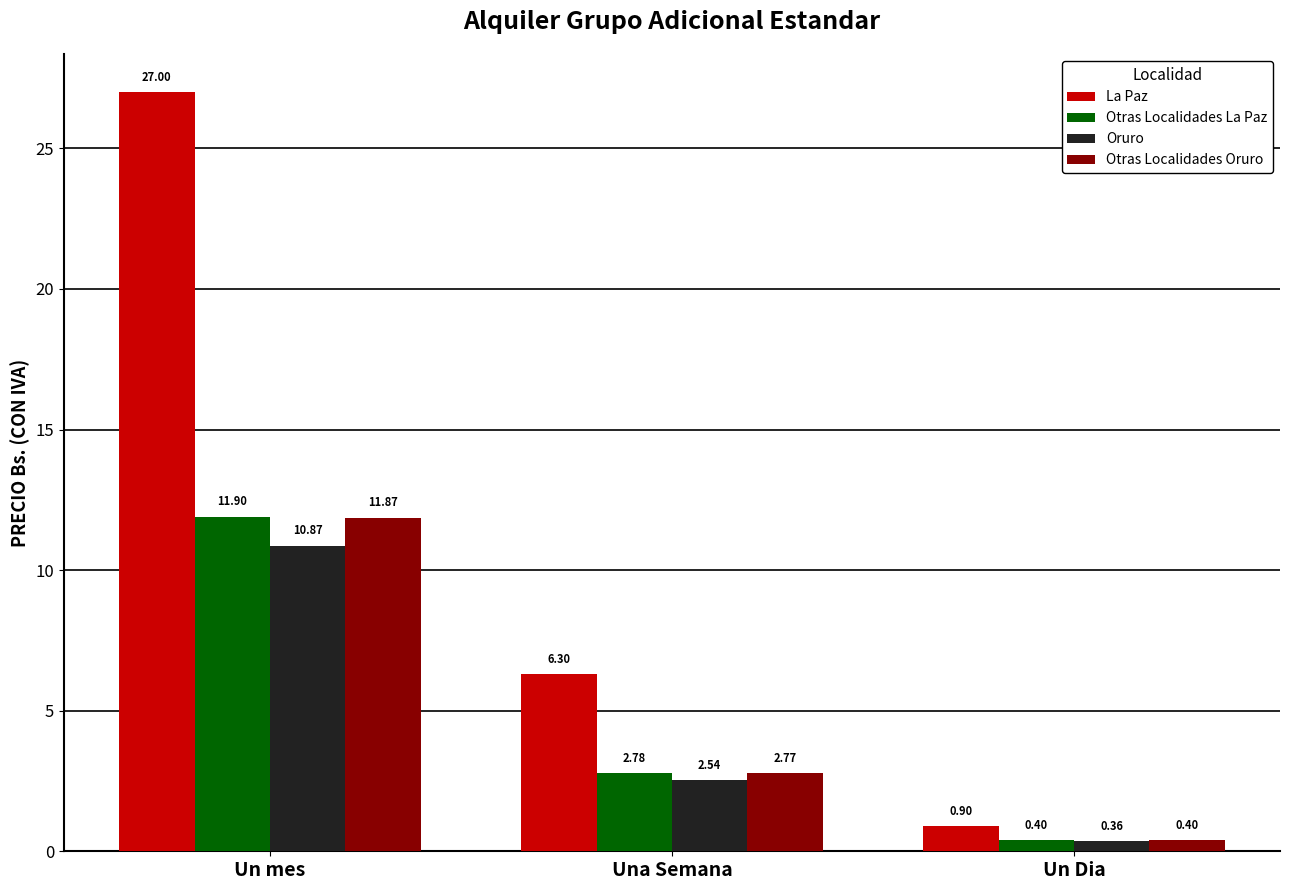

What is the label of the 3rd bar from the left?

Un Dia